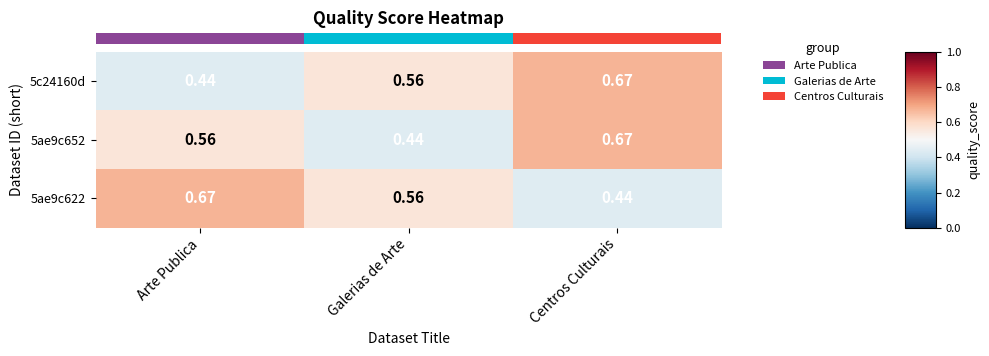

Rank the categories by 5c24160d value from highest to lowest.

Centros Culturais, Galerias de Arte, Arte Publica